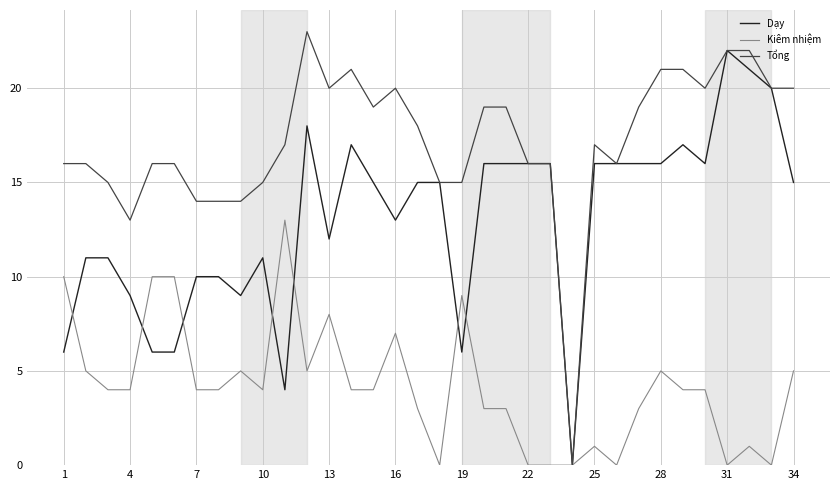

Rank the series by their average value, from lowest to highest.

Kiêm nhiệm, Dạy, Tổng